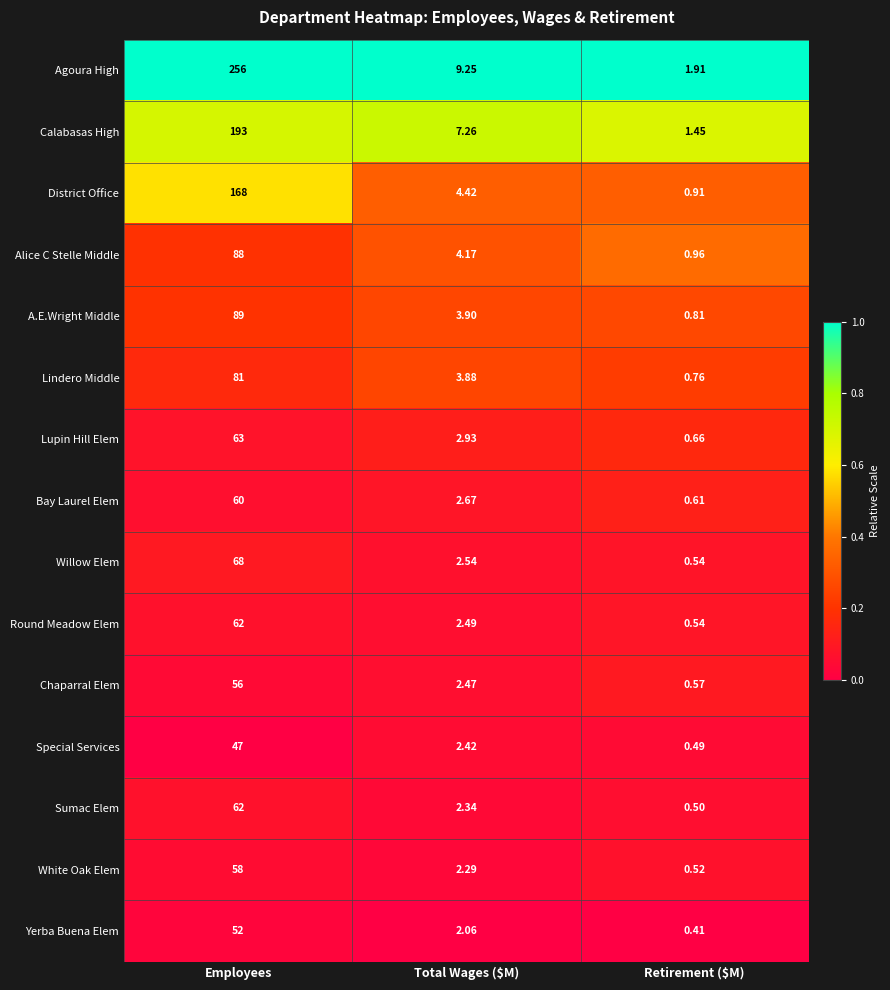

How many data points does each series have?

3